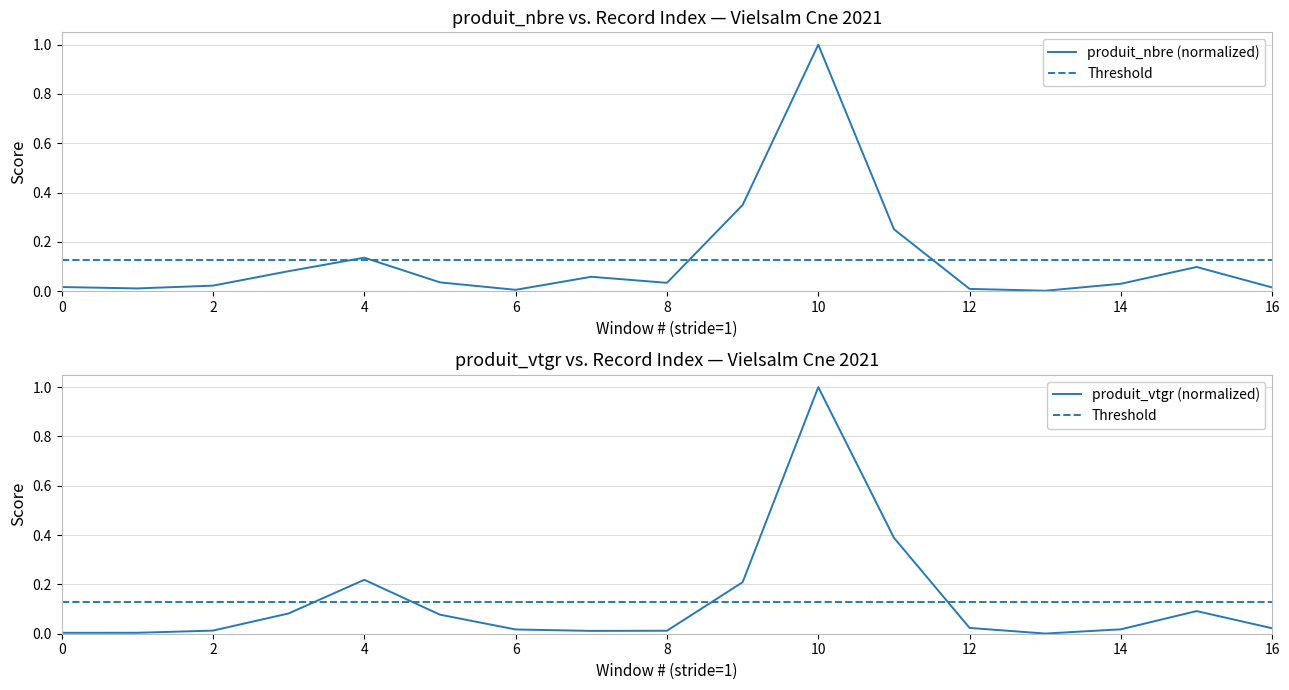

How many times do produit_vtgr and produit_nbre cross each other?

4